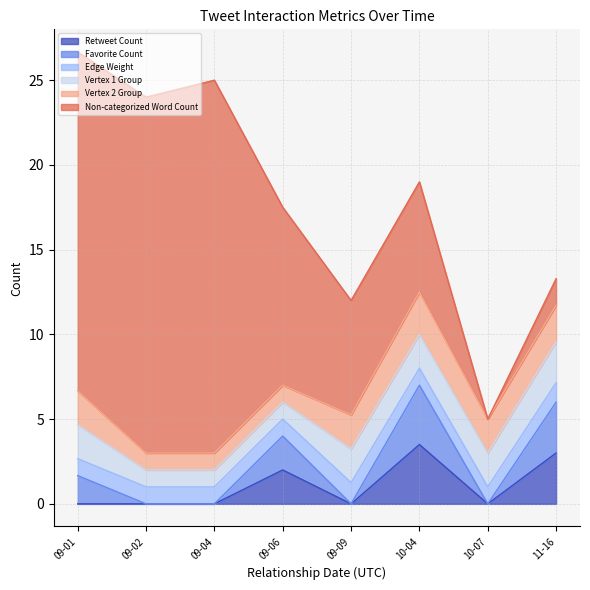

Which label corresponds to the smallest value in the chart?

2021-09-01